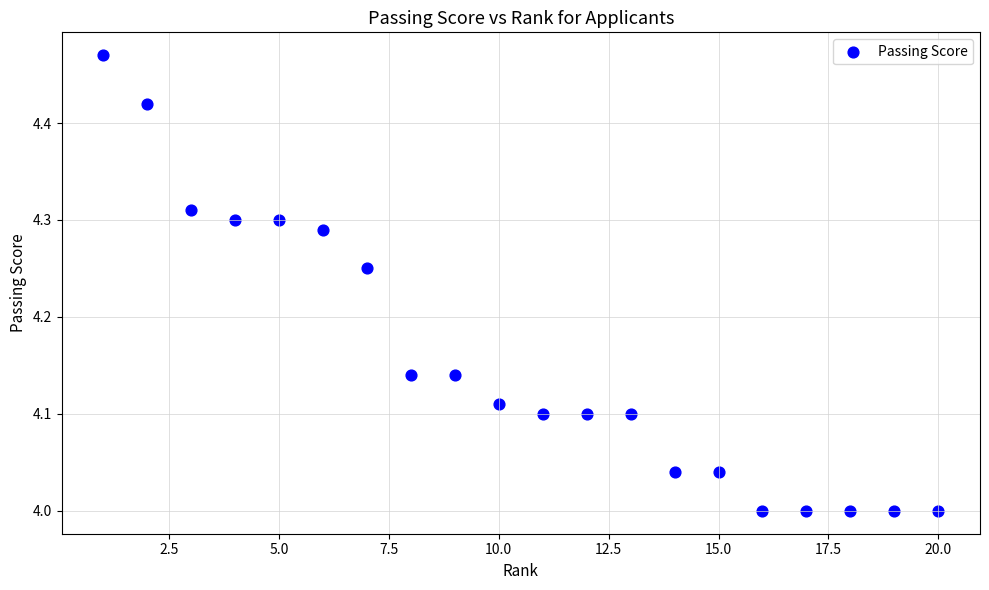

What is the range of X values (max minus min)?

19.0